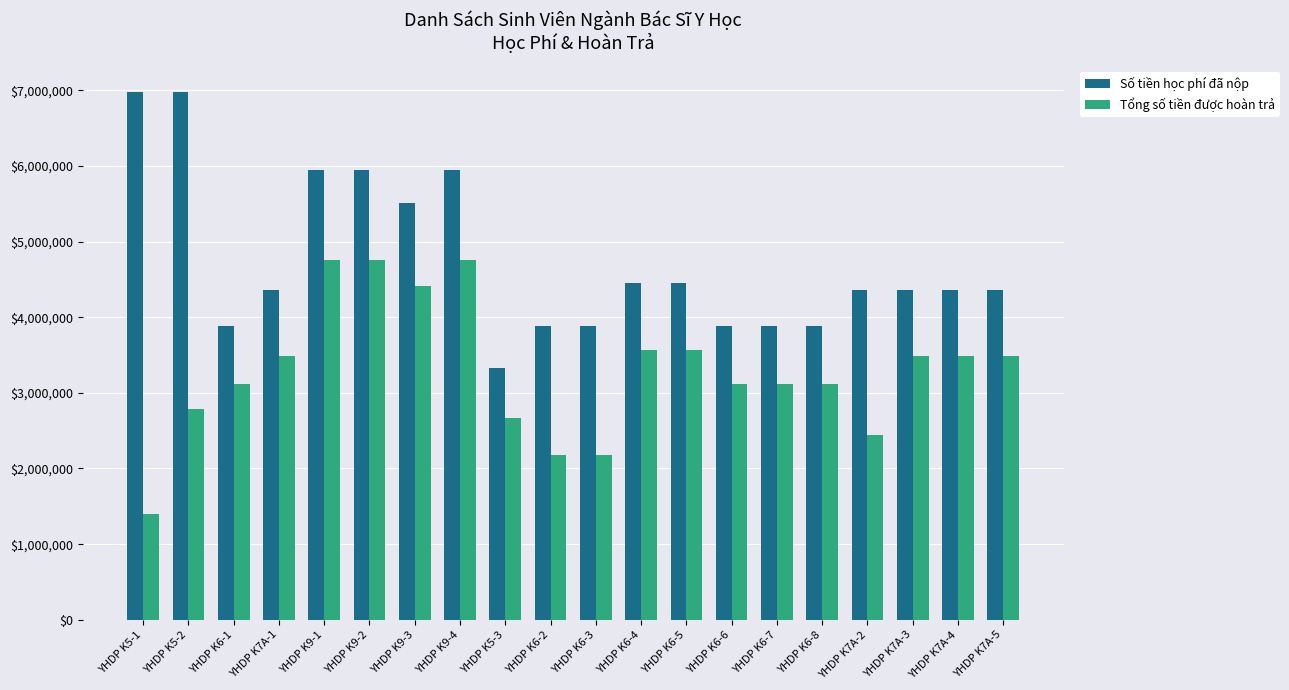

Is it true that Tổng số tiền được hoàn trả equals 3140133.5 at YHDP K6-3?

False